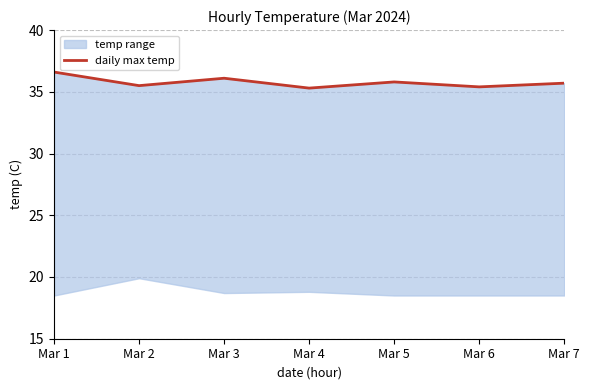

What is the maximum value shown in the chart?

36.6